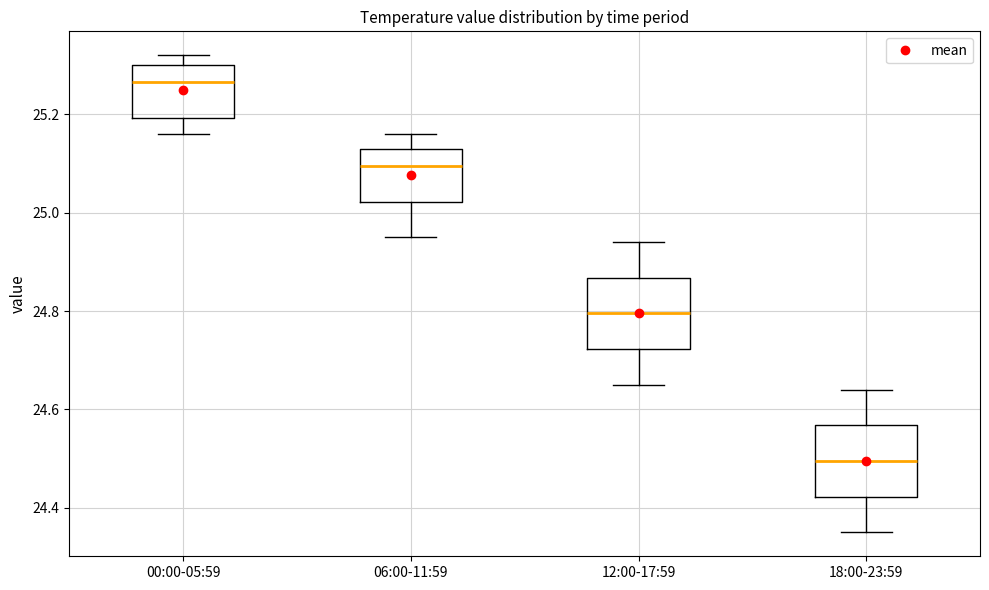

Which box has the lowest median line?

18:00-23:59